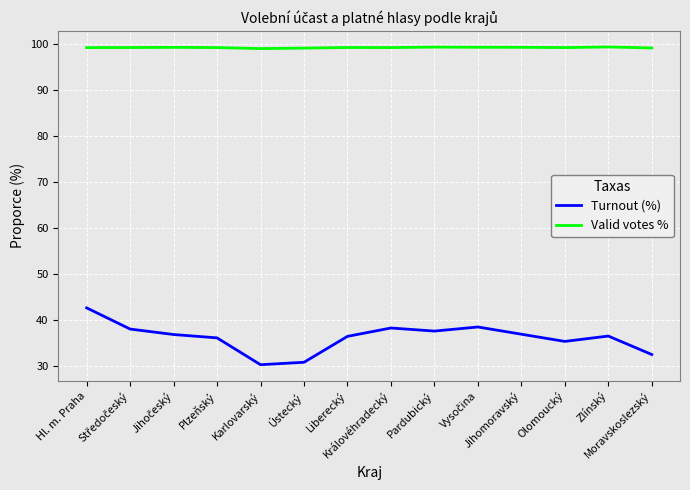

True or false: Turnout (%) and Valid votes % cross at least once.

False